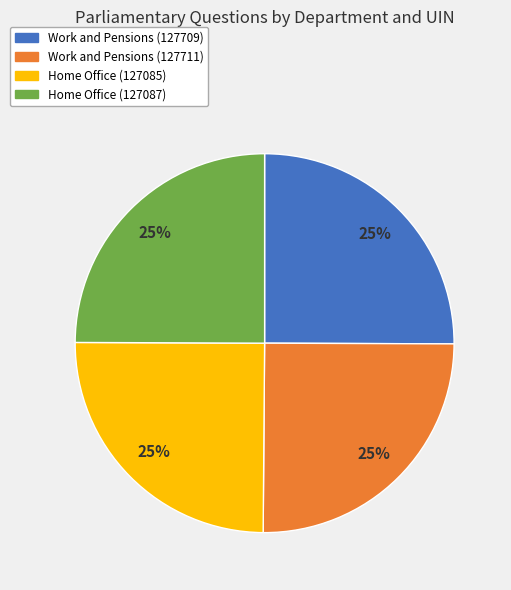

How many slices are in this pie chart?

4